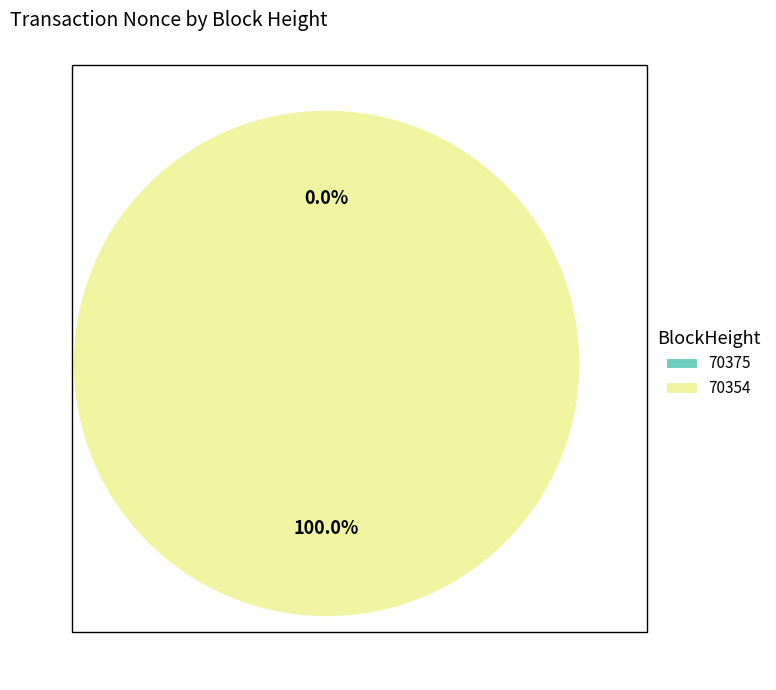

Is there any slice that represents more than half of the pie?

Yes